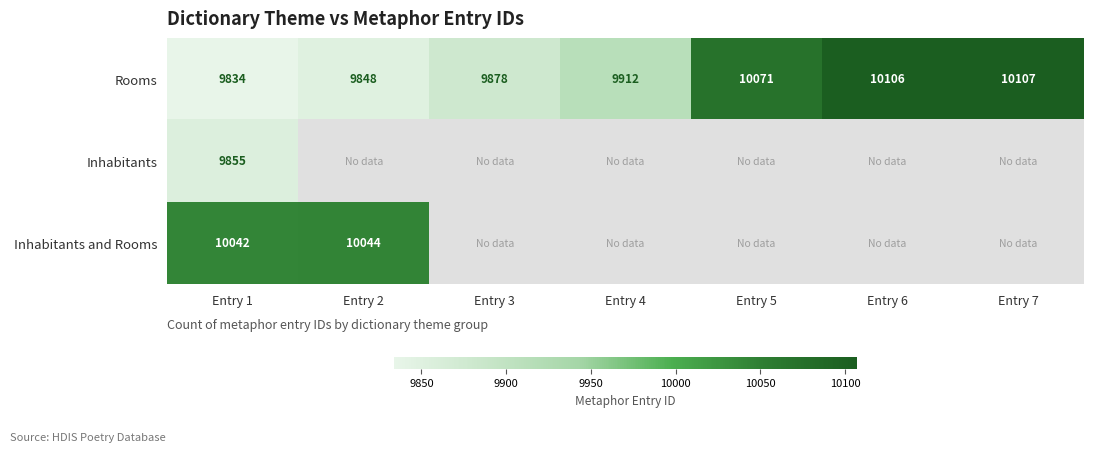

What is the sum of the Rooms values at Entry 1 and Entry 2?

19682